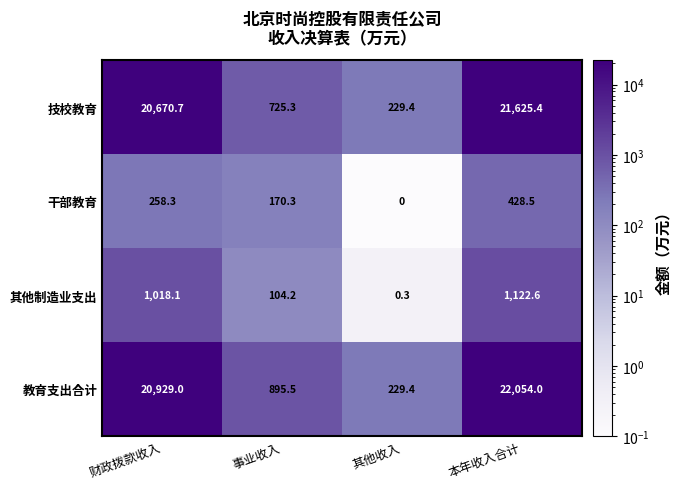

Count the number of data series in this chart.

4